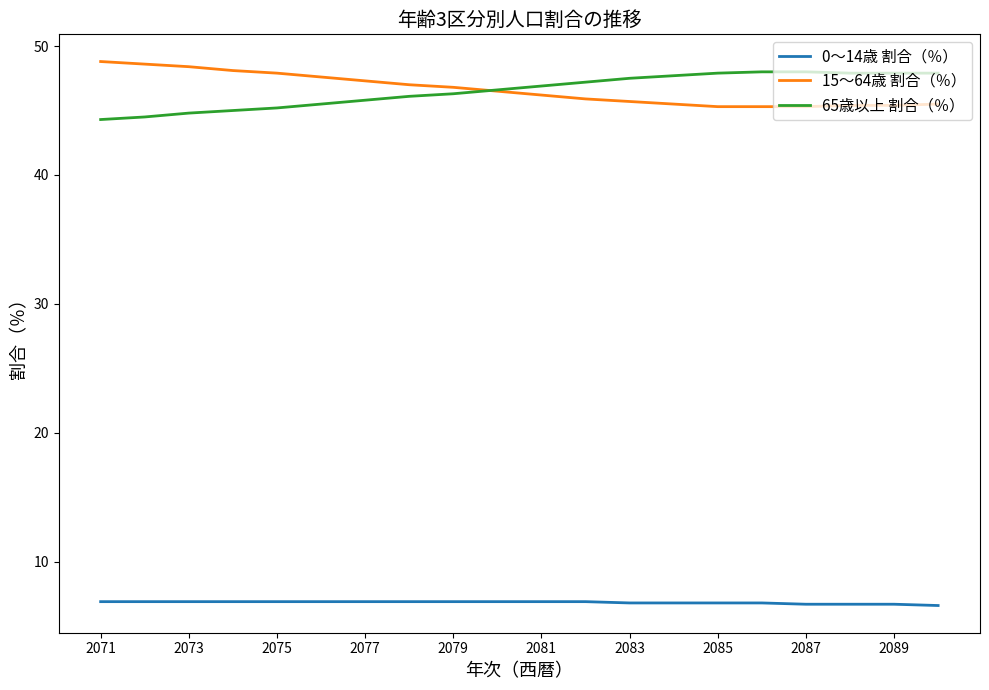

True or false: 0～14歳 割合（％） and 15～64歳 割合（％） intersect in this chart.

False